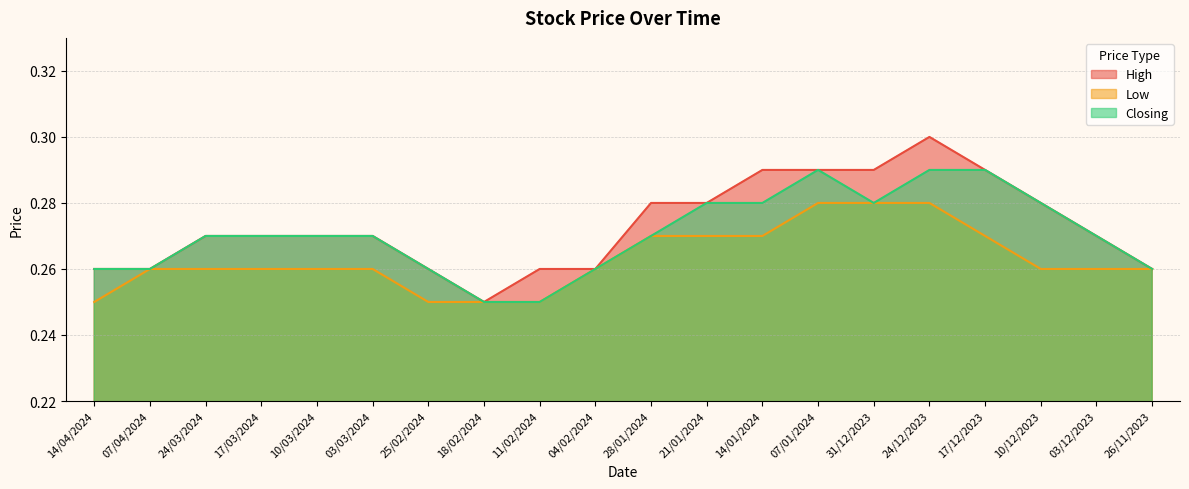

True or false: Closing and High cross at least once.

False